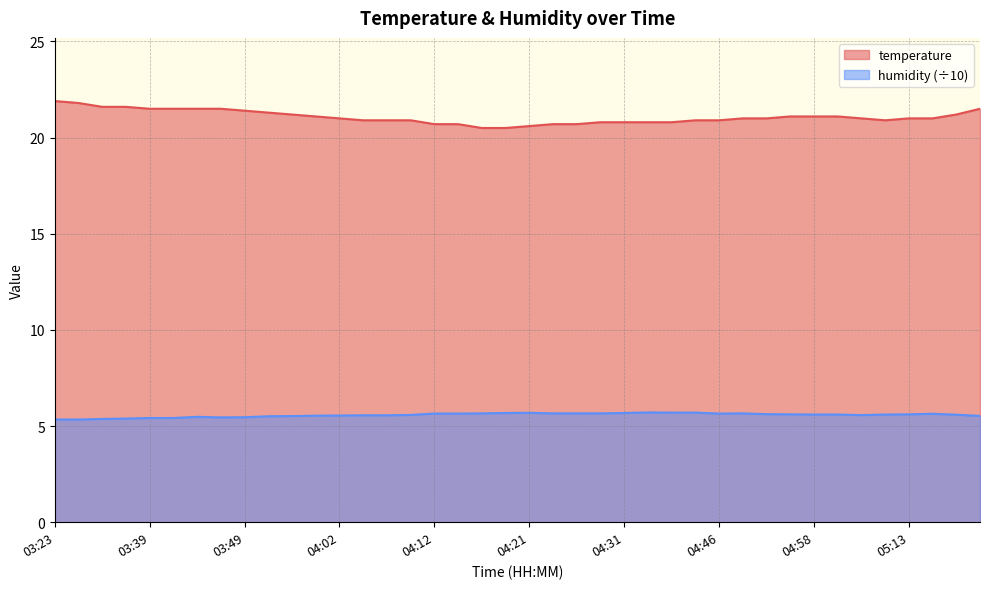

How many lines are shown in the chart?

2